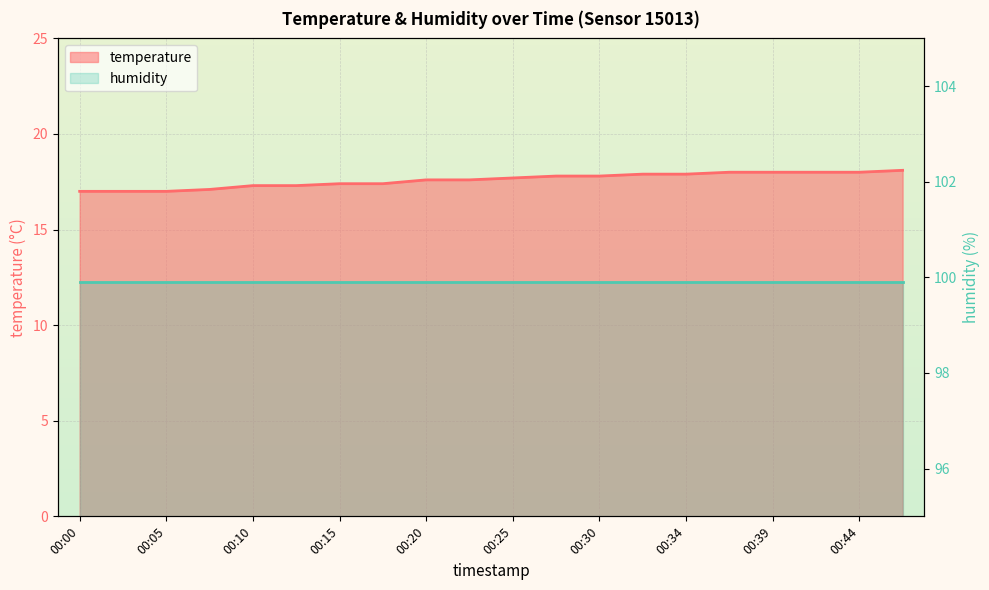

Reading left to right, extract all data points from this chart.

17.0	17.0	17.0	17.1	17.3	17.3	17.4	17.4	17.6	17.6	17.7	17.8	17.8	17.9	17.9	18.0	18.0	18.0	18.0	18.1